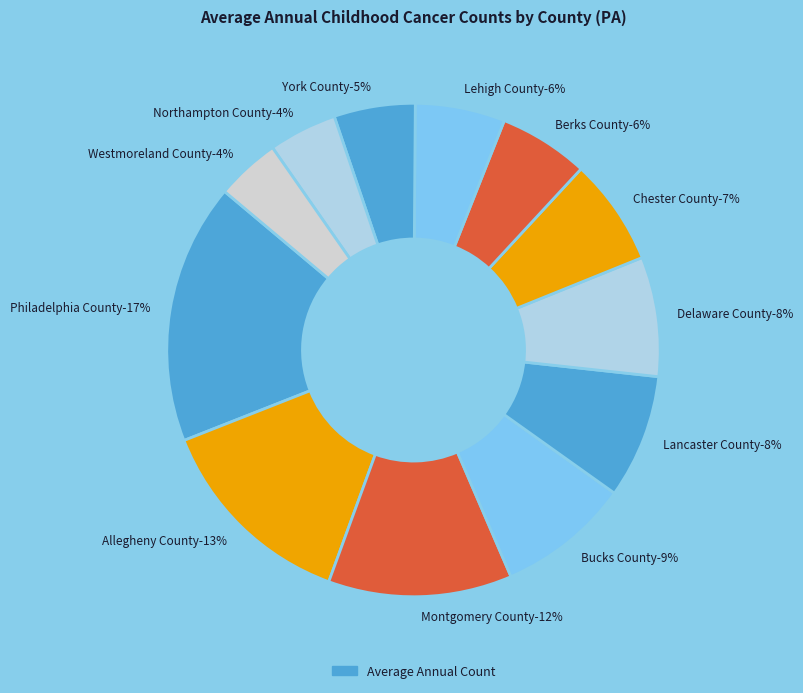

Is there a majority slice in this chart?

No